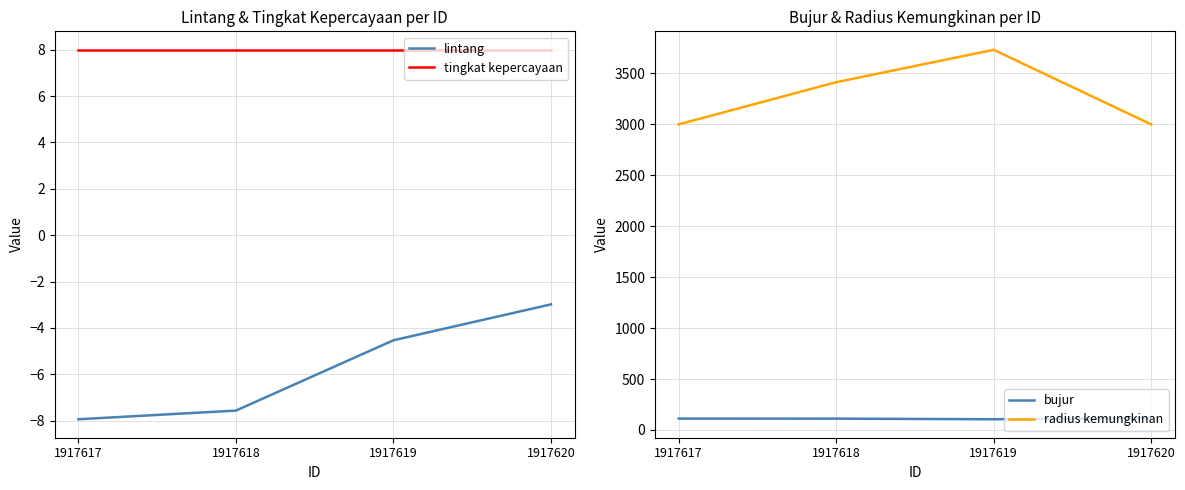

Reading right to left, extract all data points from this chart.

lintang: 1917620=-3.0	1917619=-4.5	1917618=-7.6	1917617=-7.9
tingkat kepercayaan: 1917620=8.0	1917619=8.0	1917618=8.0	1917617=8.0
bujur: 1917620=115.3	1917619=105.4	1917618=111.5	1917617=111.9
radius kemungkinan: 1917620=3000.0	1917619=3732.0	1917618=3414.0	1917617=3000.0